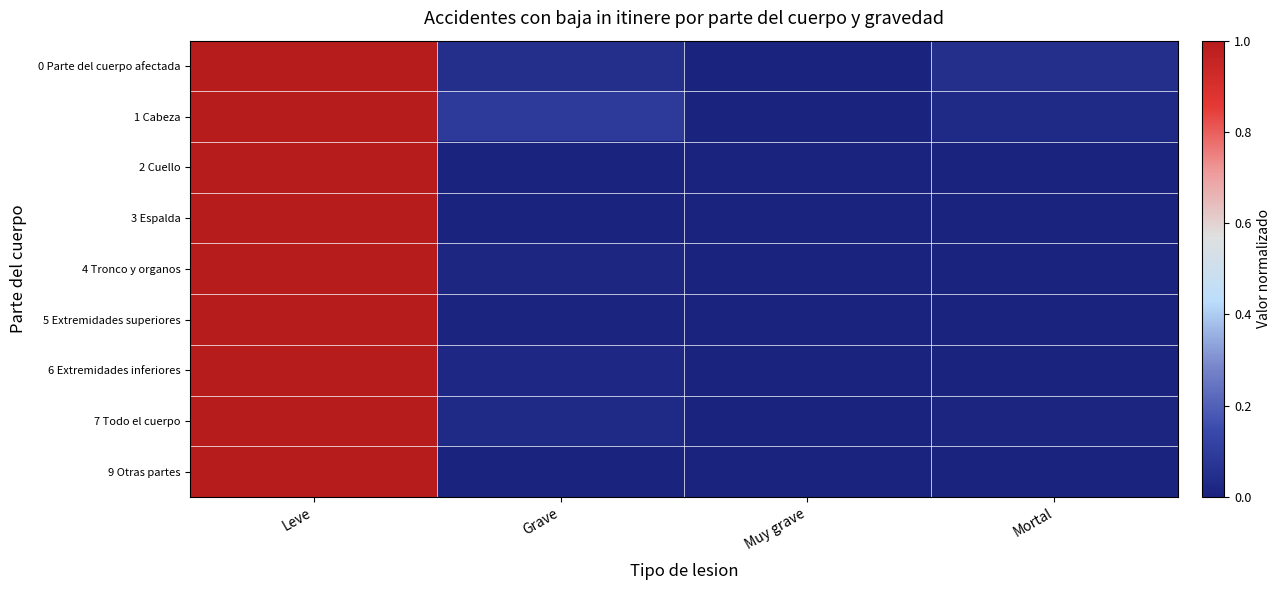

What is the maximum value shown in the chart?

1.0